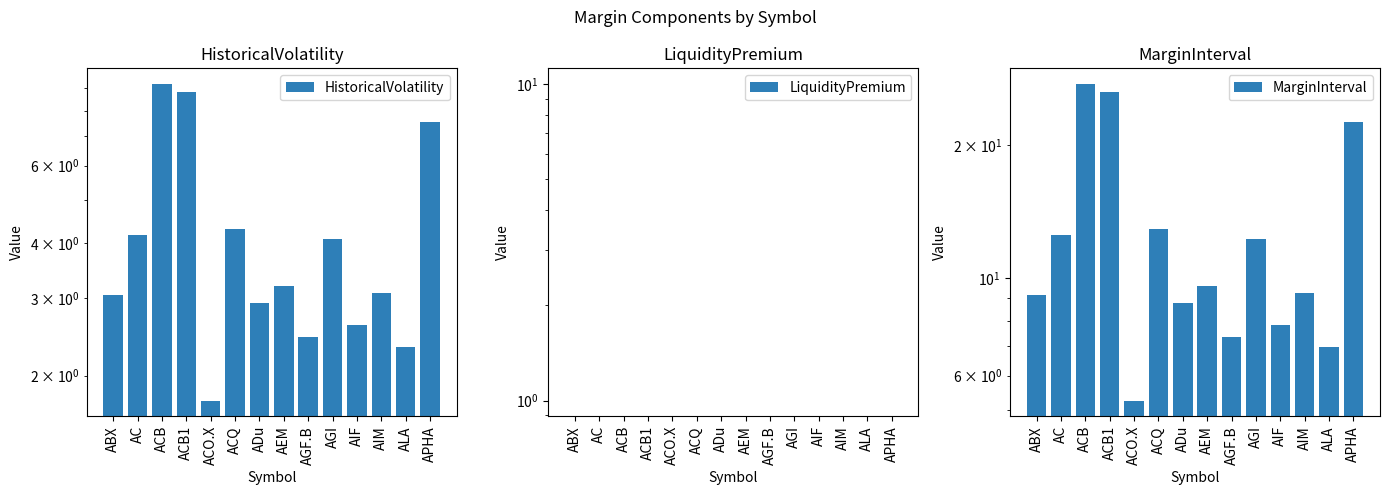

What is the total value across all series at ACB1?

35.2